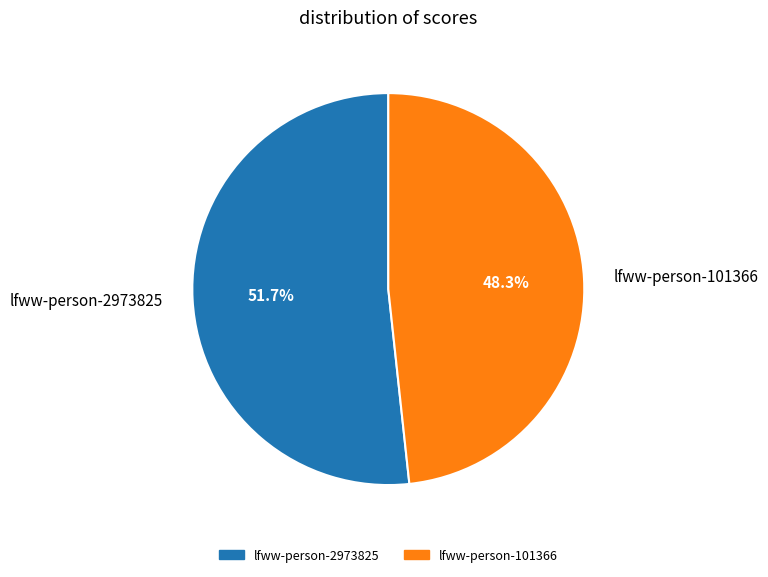

Rank the categories by value from highest to lowest.

lfww-person-2973825, lfww-person-101366